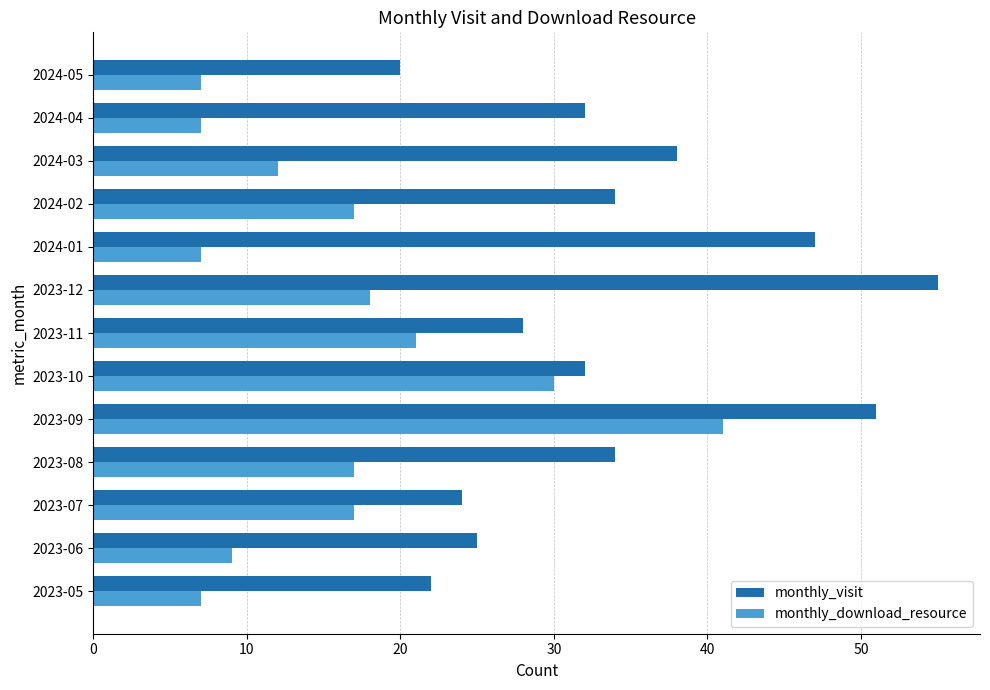

What is the minimum value for monthly_download_resource?

7